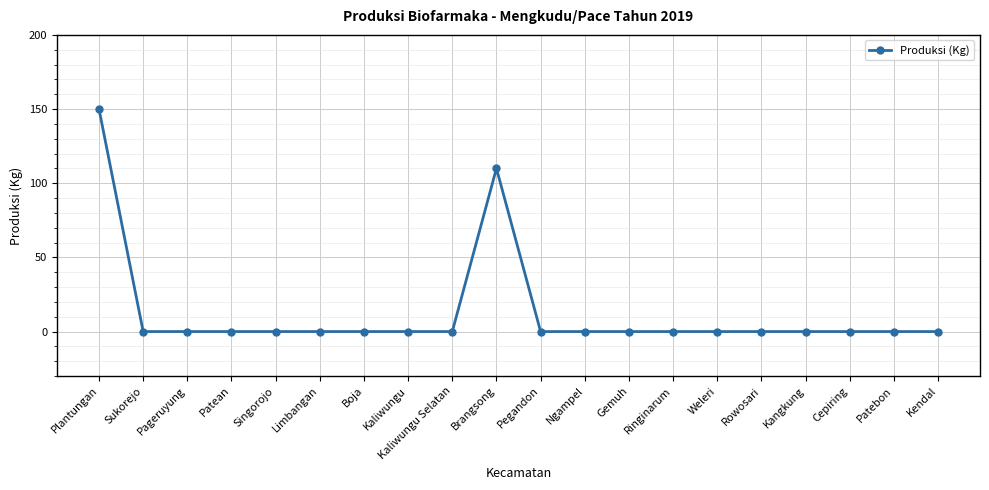

What is the label of the 7th point from the right?

Ringinarum